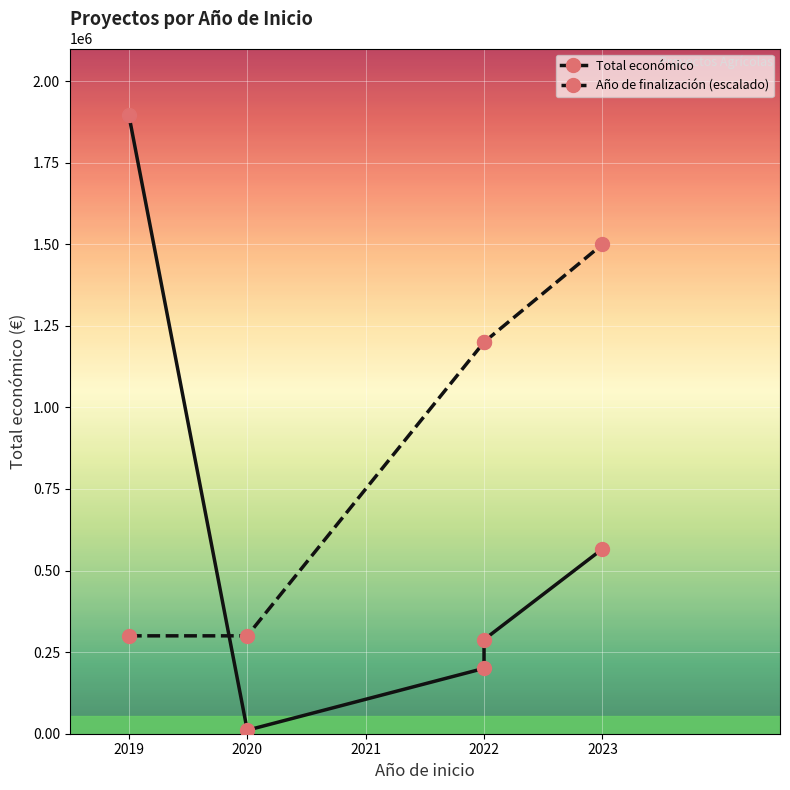

At which label does Año de finalización (escalado) reach its minimum?

2019